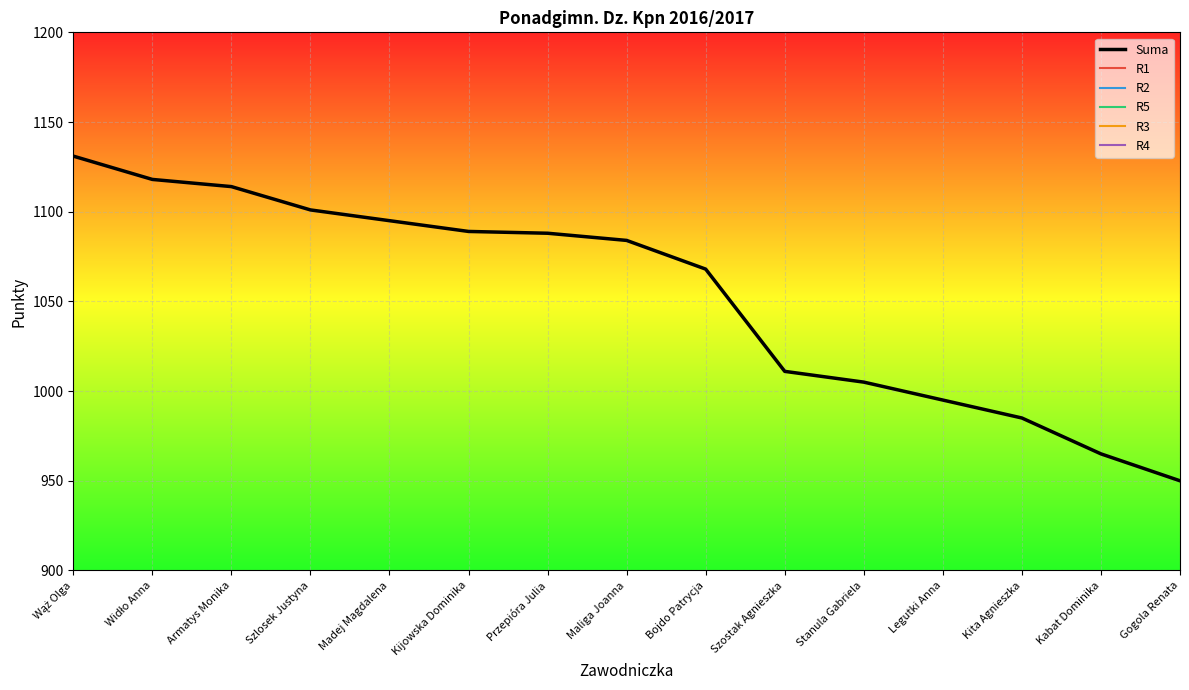

What is the difference between the highest and lowest values at Madej Magdalena?

917